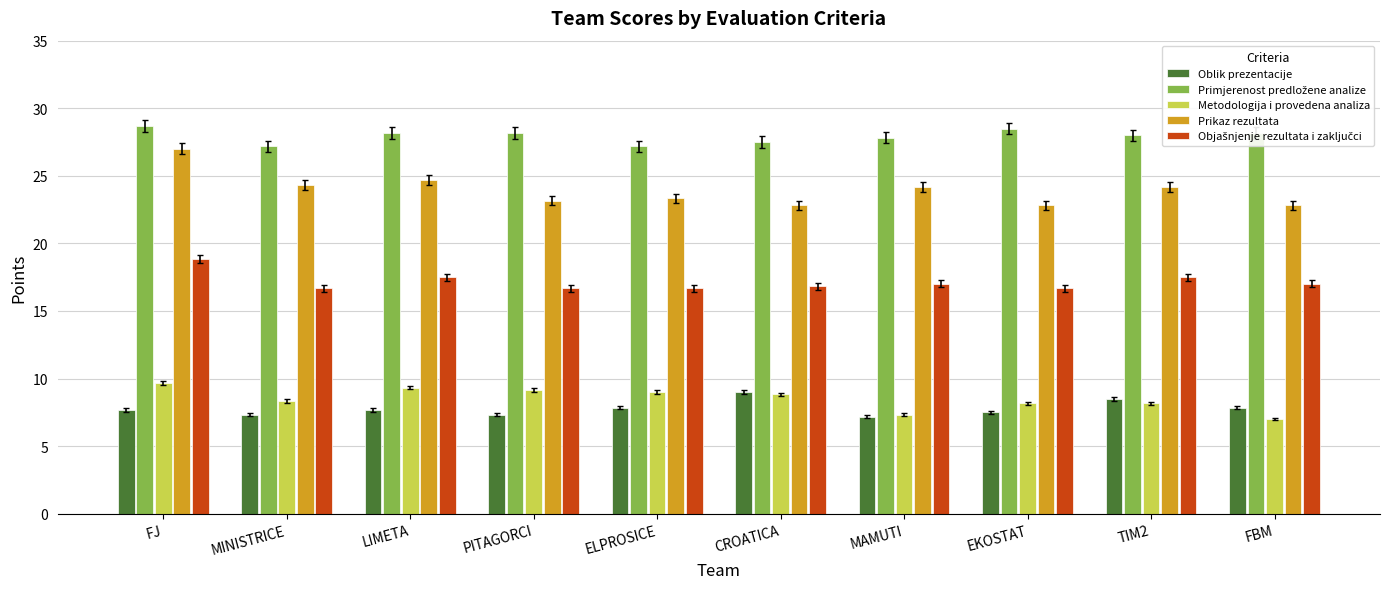

How many data points does each series have?

10